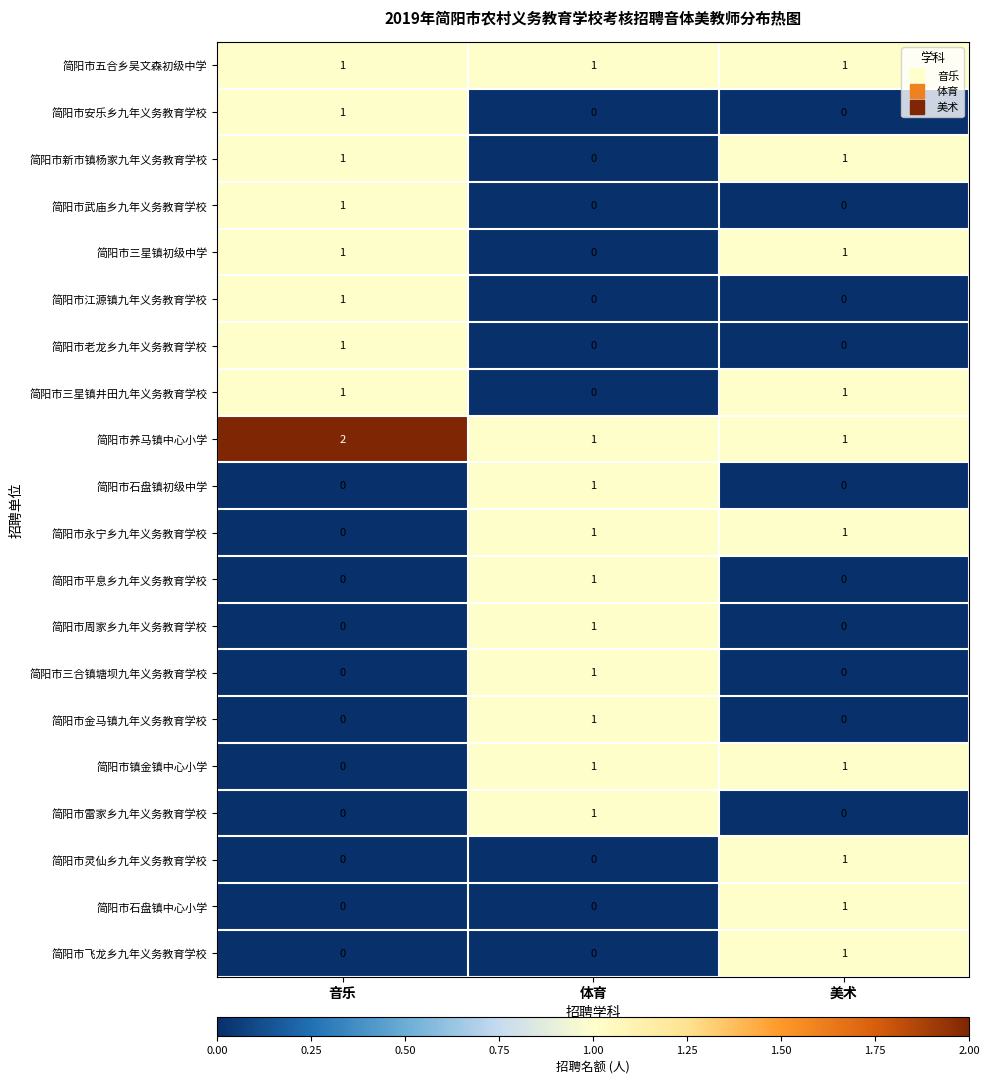

At which category does the chart reach its peak across all series?

音乐